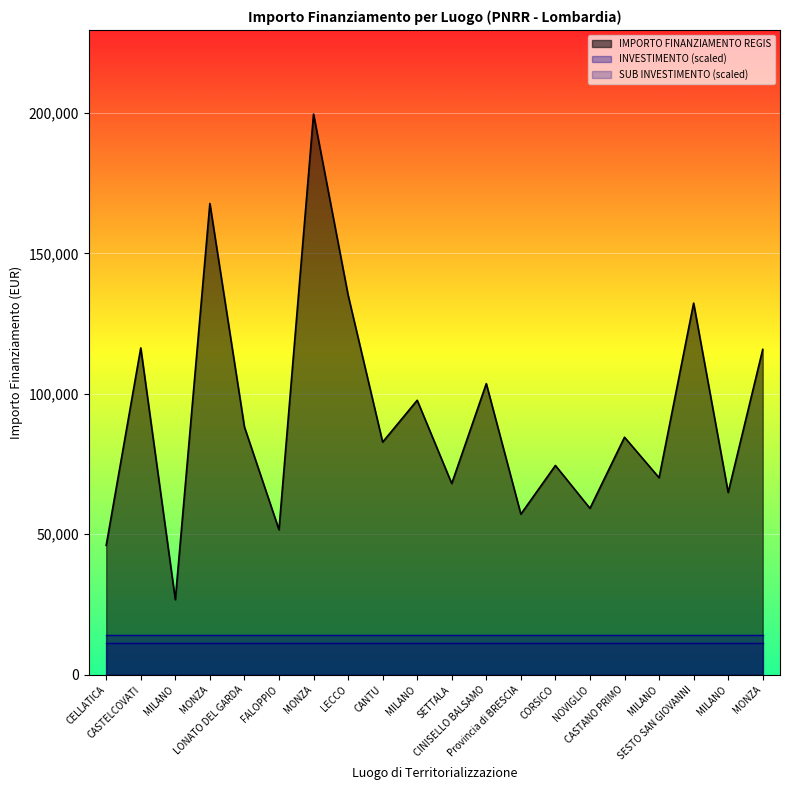

Rank the categories by IMPORTO FINANZIAMENTO REGIS value from highest to lowest.

MONZA, MONZA, LECCO, SESTO SAN GIOVANNI, CASTELCOVATI, MONZA, CINISELLO BALSAMO, MILANO, LONATO DEL GARDA, CASTANO PRIMO, CANTU, CORSICO, MILANO, SETTALA, MILANO, NOVIGLIO, Provincia di BRESCIA, FALOPPIO, CELLATICA, MILANO